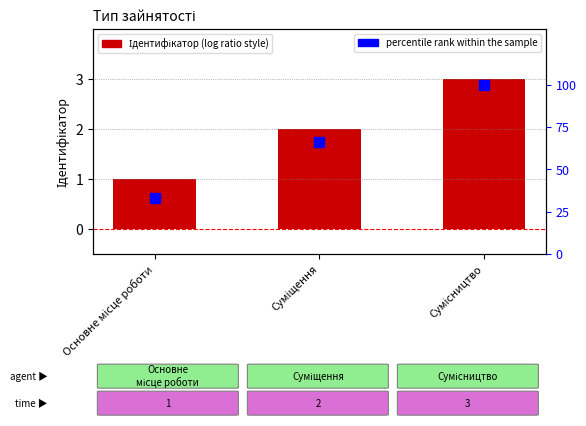

Reading left to right, list all the values displayed in this chart.

Ідентифікатор: Основне місце роботи=1	Суміщення=2	Сумісництво=3
percentile rank within the sample: Основне місце роботи=33	Суміщення=66	Сумісництво=100